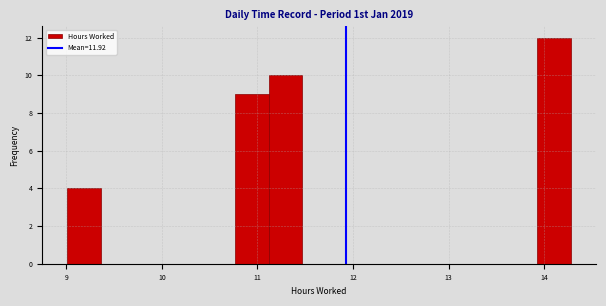

Read against the x-axis, roughly where is the centre of the tallest bar?

14.1